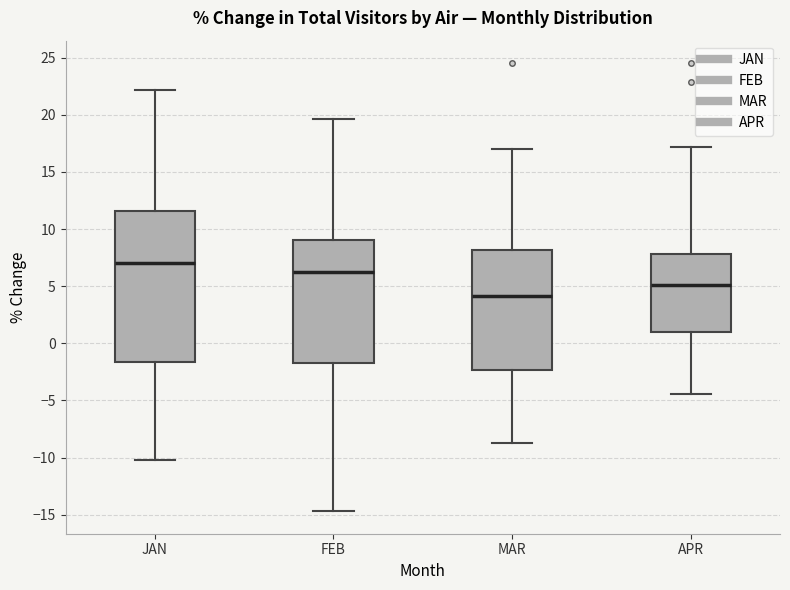

Reading left to right, read every box against the y-axis: the position of its median line, the range the box covers, and the ends of its whiskers. The values are not printed on the chart, so give them approximately, as read against the axis.

JAN: median 7.0, box -1.5 to 11.5, whiskers -10.0 to 22.0
FEB: median 6.0, box -1.5 to 9.0, whiskers -14.5 to 19.5
MAR: median 4.0, box -2.5 to 8.0, whiskers -9.0 to 17.0
APR: median 5.0, box 1.0 to 8.0, whiskers -4.5 to 17.0